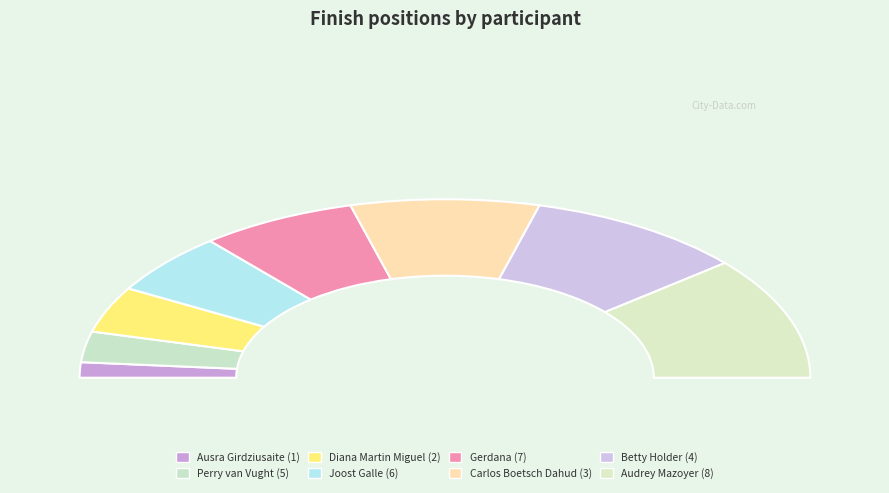

To the nearest percent, what percentage of the pie is Betty Holder (4)?

19%